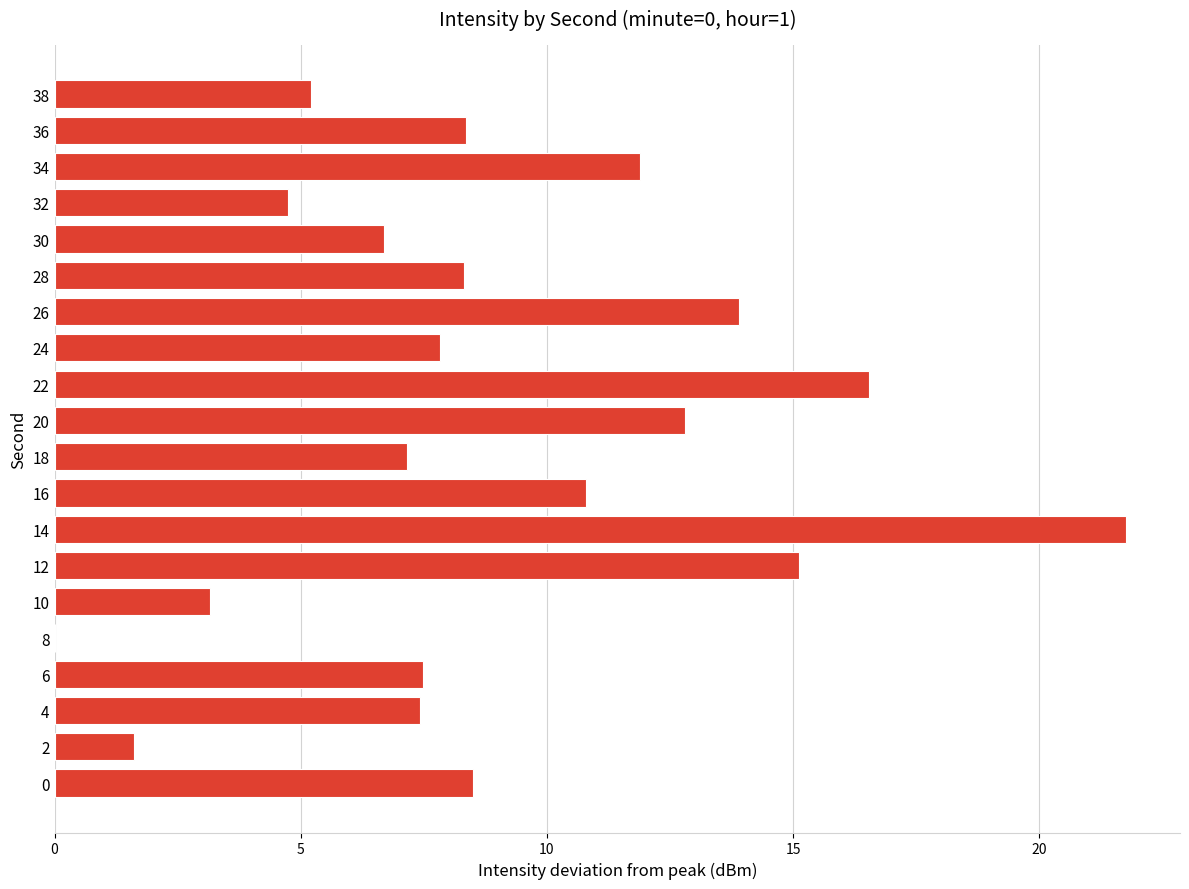

What is the average value?

9.0